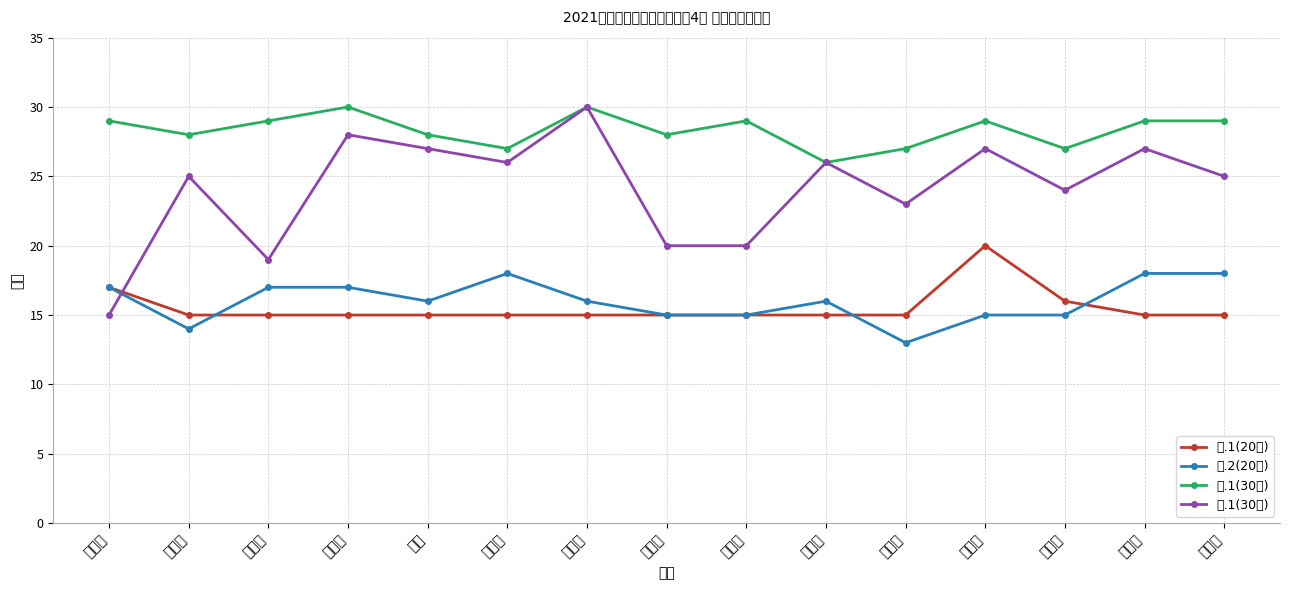

Which series has the widest spread of values?

三.1(30分)